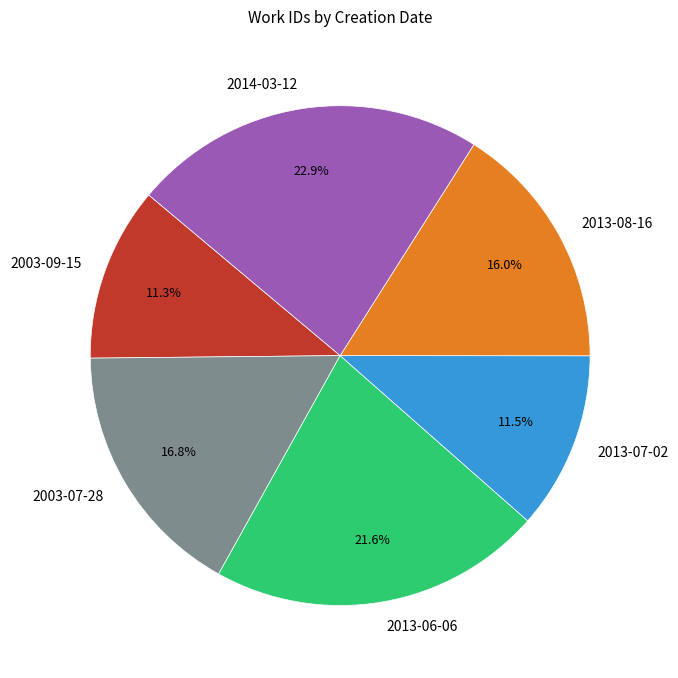

Approximately how many times larger is the value at 2003-07-28 compared to 2003-09-15?

1.5